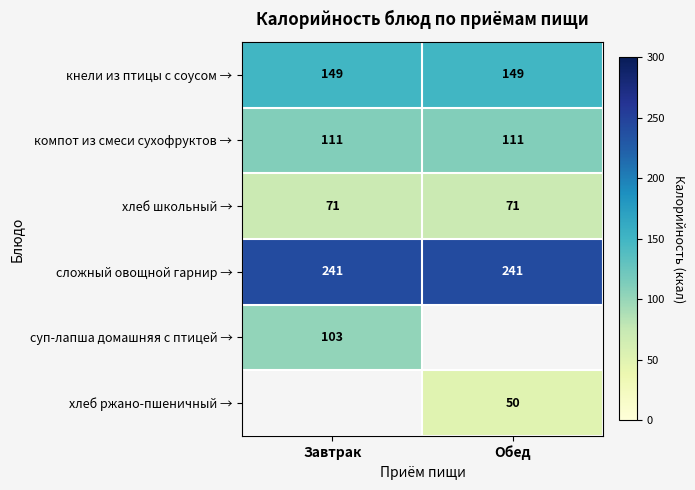

What is the highest value of the кнели из птицы с соусом → series?

149